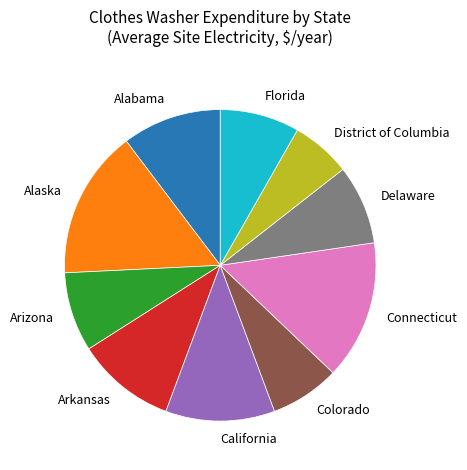

Is there any slice that represents more than half of the pie?

No